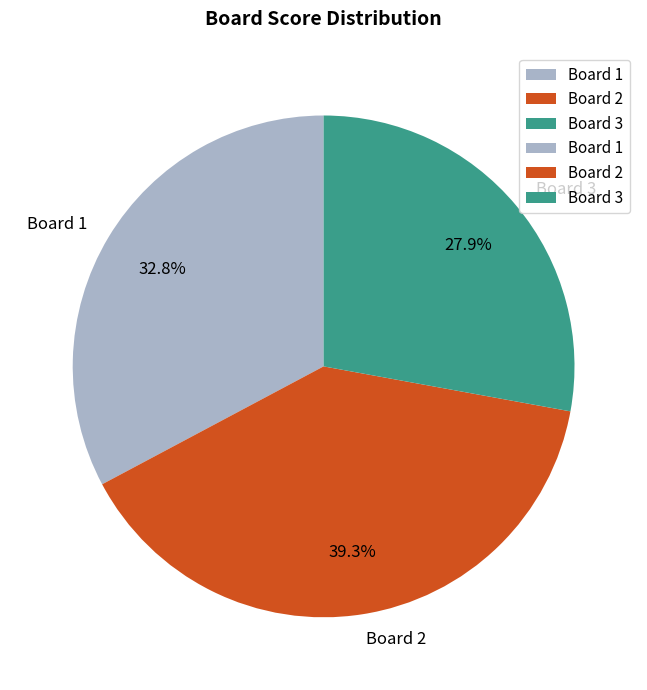

Count the number of slices in the pie.

3